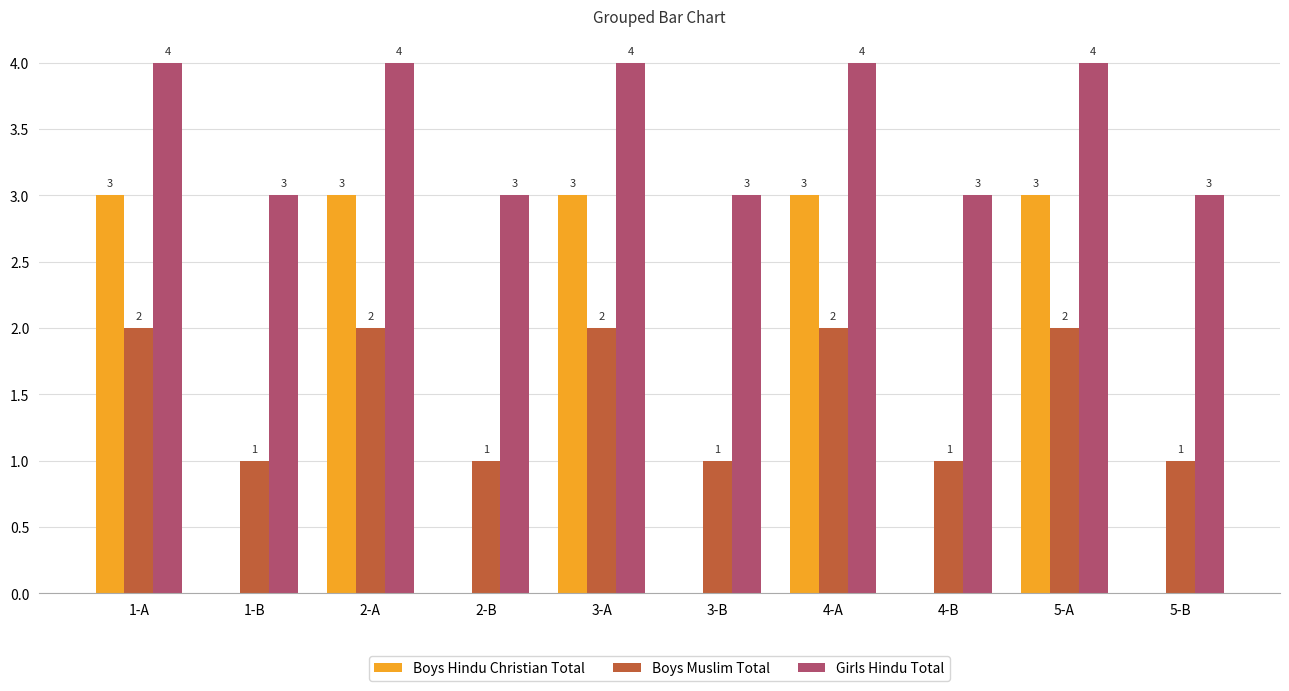

Is the value of Boys Hindu Christian Total at 5-A greater than the value of Boys Muslim Total at 4-A?

Yes